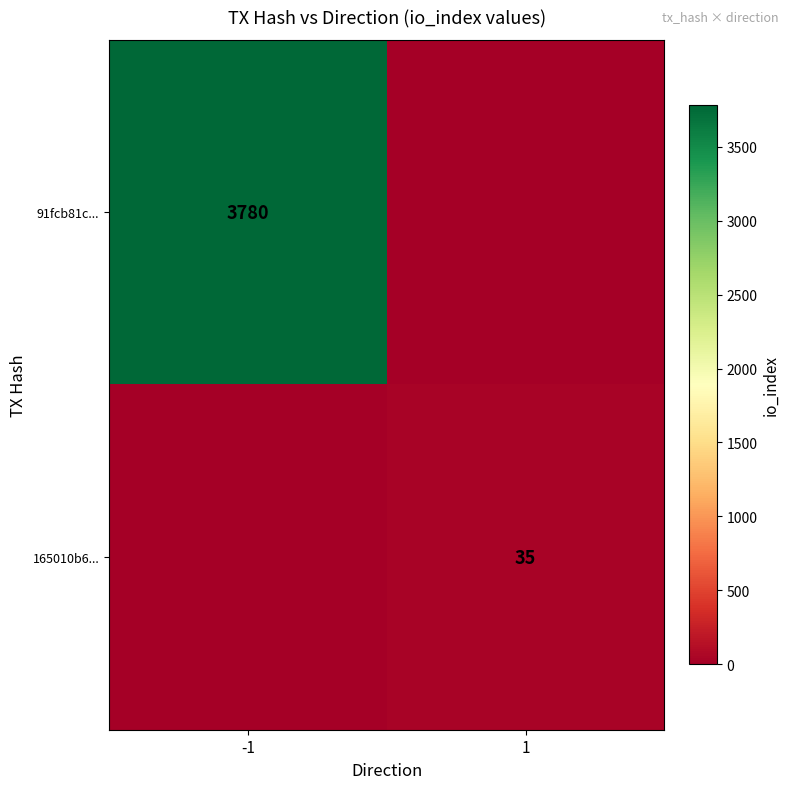

The value of 165010b6... at 1 is 7. True or false?

False